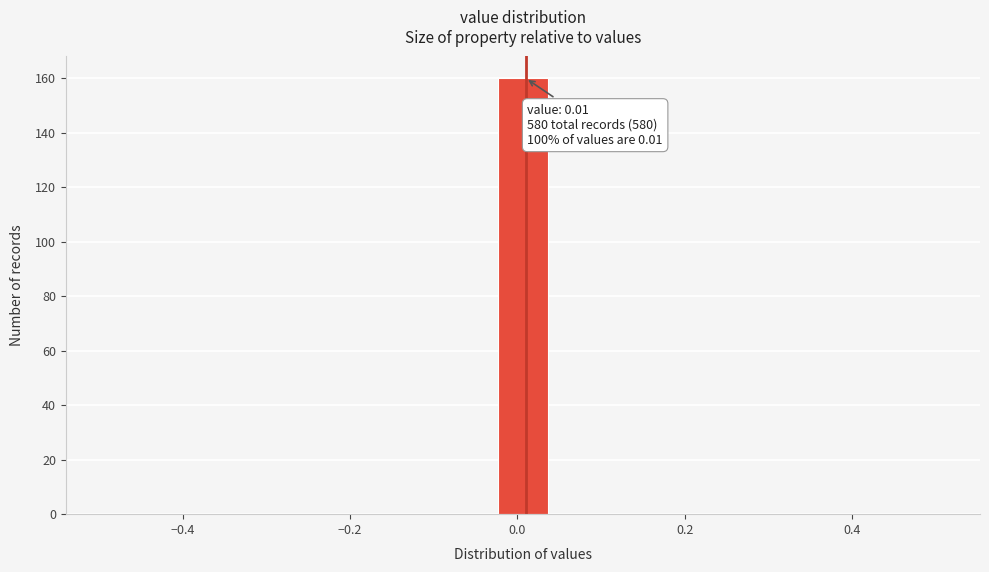

Around what value on the x-axis is the tallest bar? Give the approximate position of its centre, as read against the axis.

0.00